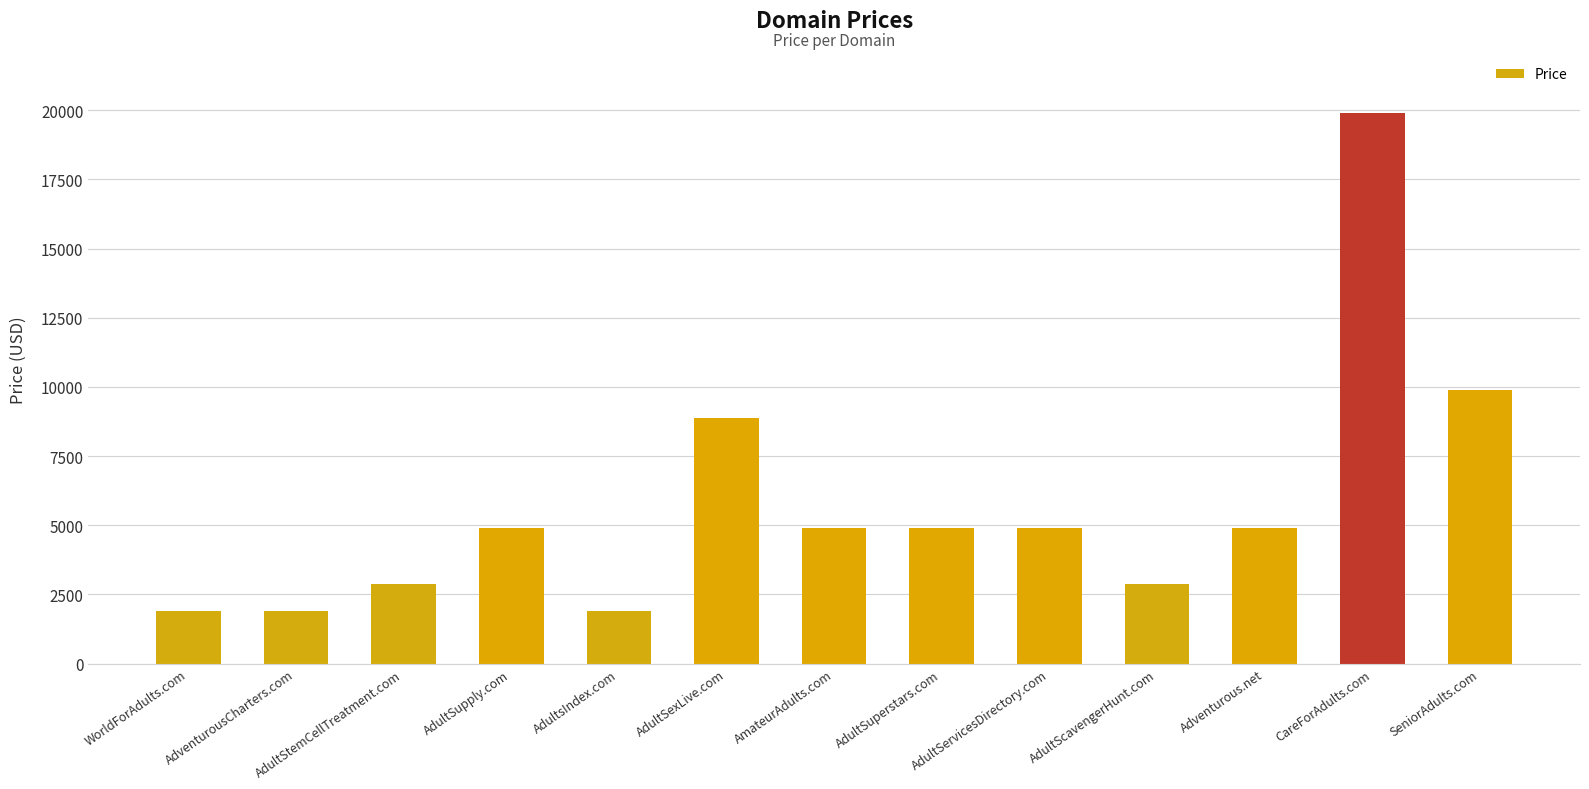

Count the number of data series in this chart.

1